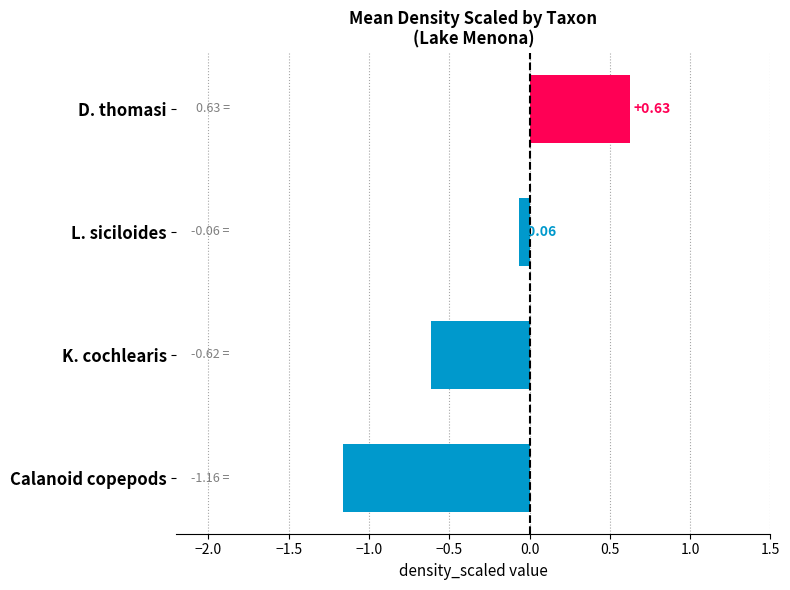

What is the difference between the maximum and minimum values?

1.8